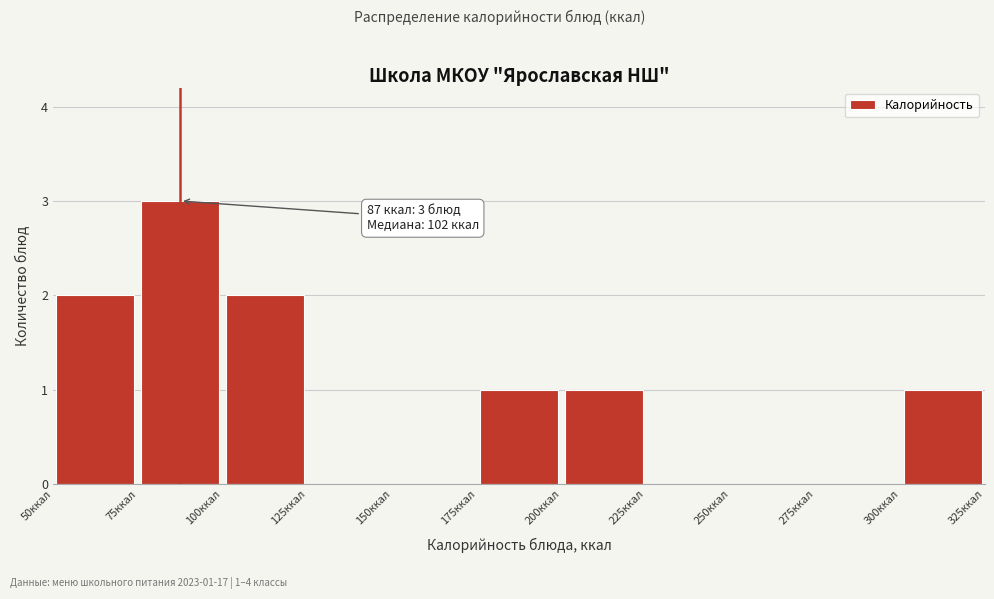

Which range on the x-axis has the tallest bar?

75 to 100